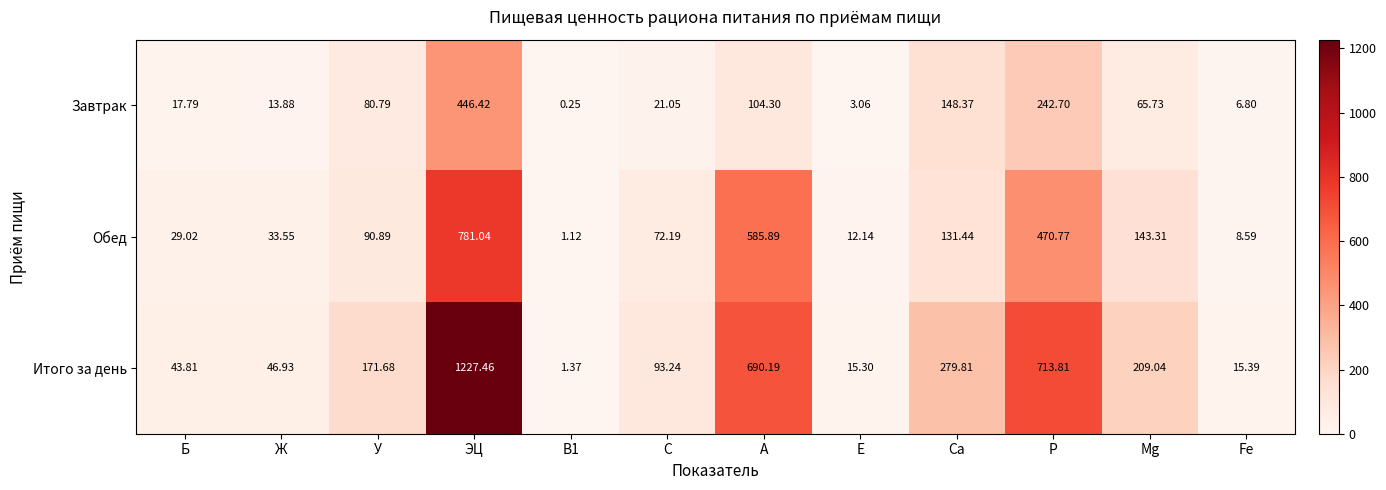

At which category is the sum across all series the highest?

ЭЦ